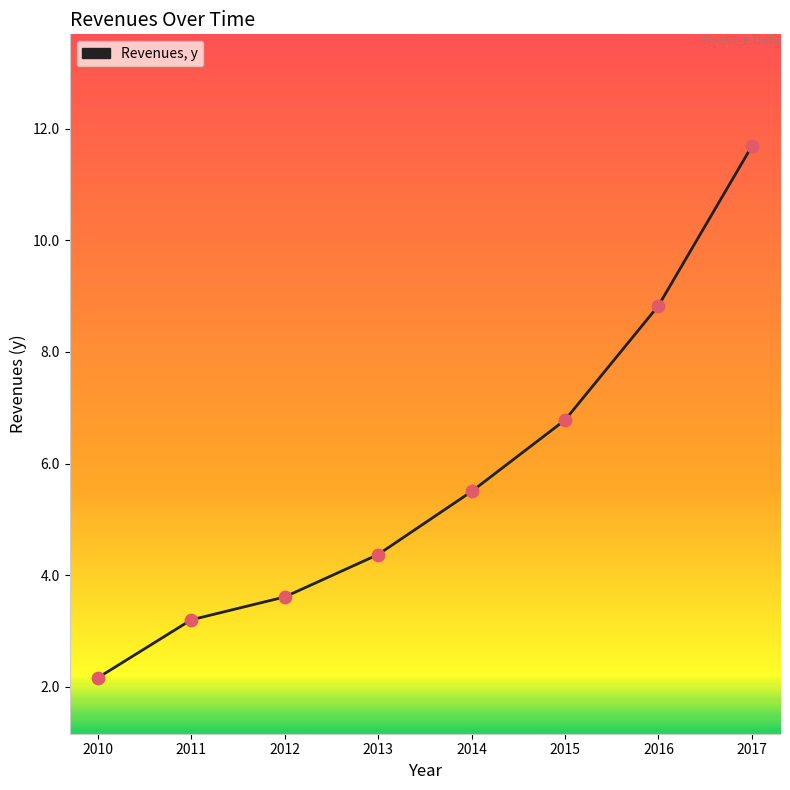

Approximately how many times larger is the value at 2010 compared to 2013?

0.5